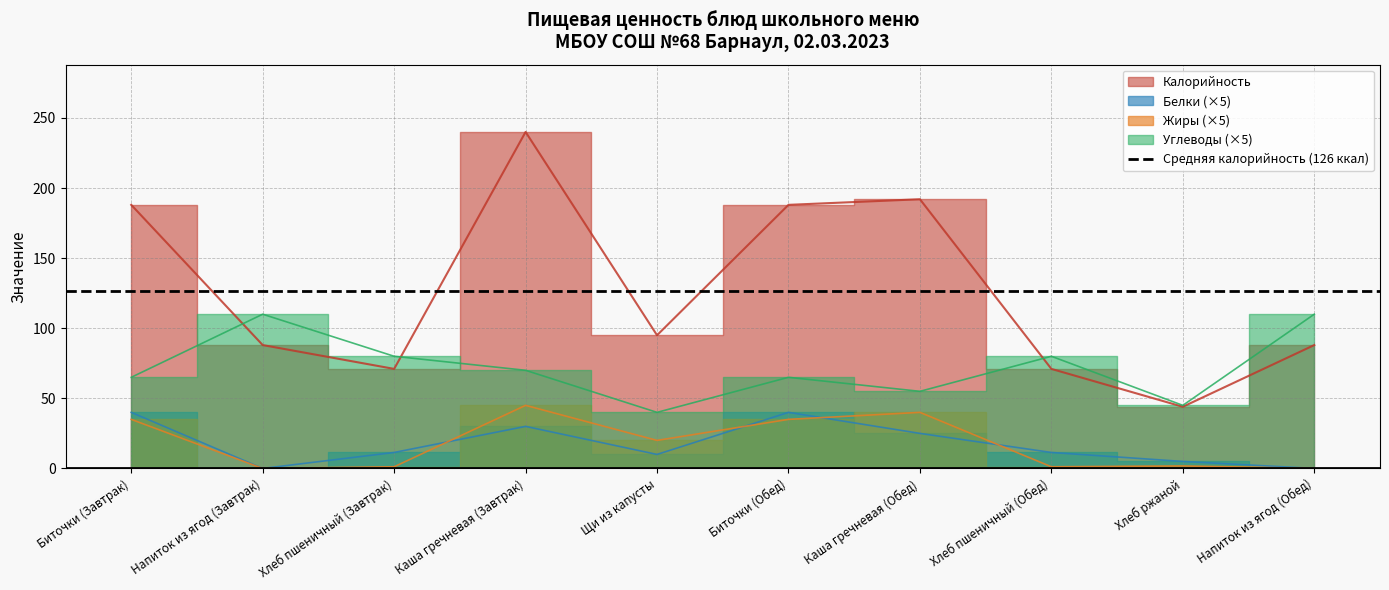

What is the label of the 5th point from the right?

Биточки (Обед)